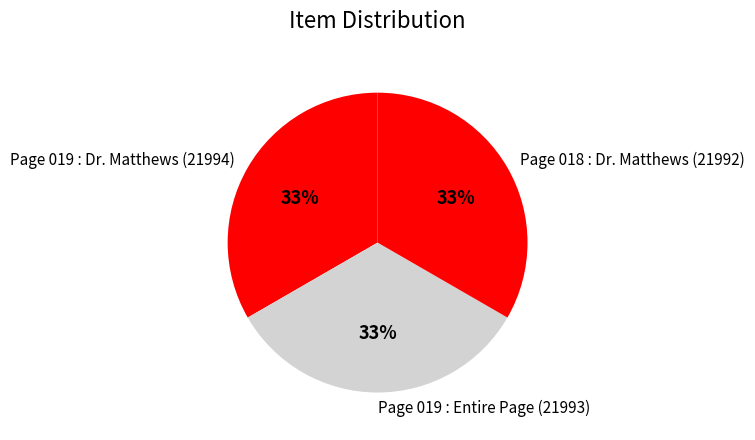

Is Page 019 : Entire Page (21993) the majority of the pie?

No